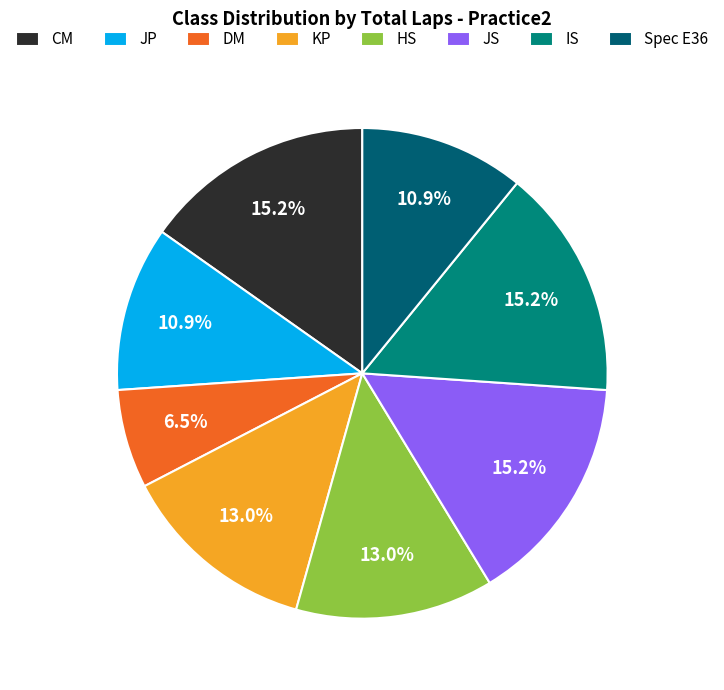

What portion of the pie excludes JS?

84.8%